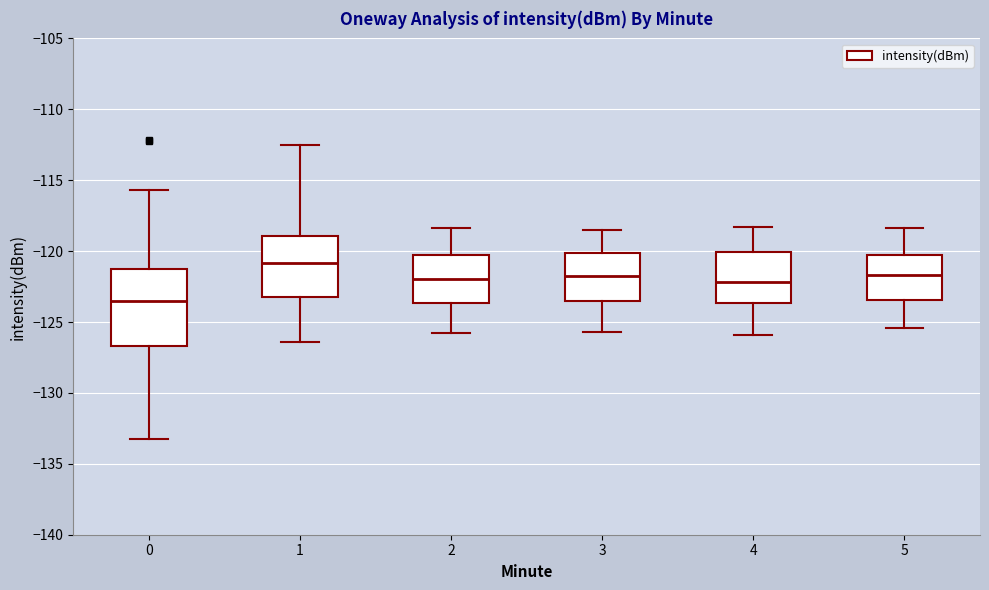

Reading left to right, read every box against the y-axis: the position of its median line, the range the box covers, and the ends of its whiskers. The values are not printed on the chart, so give them approximately, as read against the axis.

0: median -123.5, box -126.5 to -121.5, whiskers -133.0 to -115.5
1: median -121.0, box -123.0 to -119.0, whiskers -126.5 to -112.5
2: median -122.0, box -123.5 to -120.5, whiskers -126.0 to -118.5
3: median -121.5, box -123.5 to -120.0, whiskers -125.5 to -118.5
4: median -122.0, box -123.5 to -120.0, whiskers -126.0 to -118.5
5: median -121.5, box -123.5 to -120.5, whiskers -125.5 to -118.5